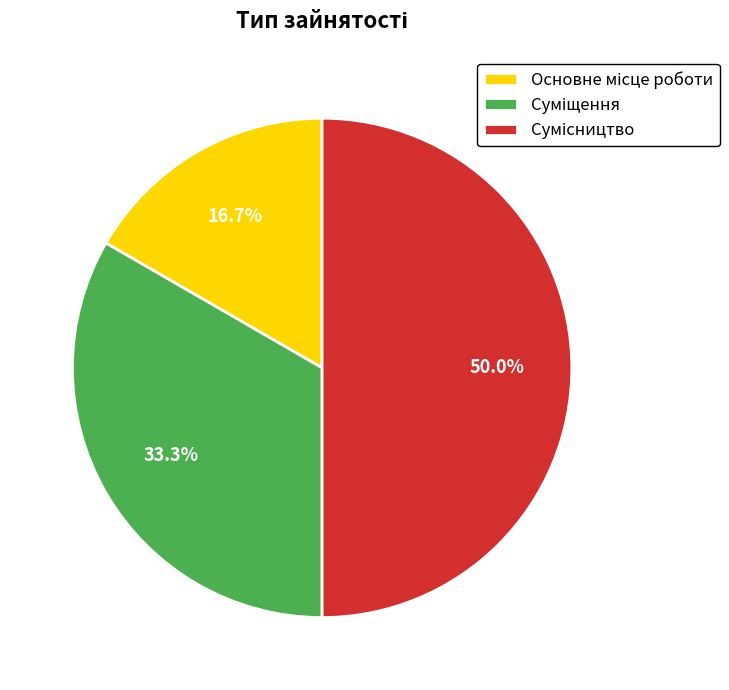

True or false: Суміщення accounts for 33% of the total.

True